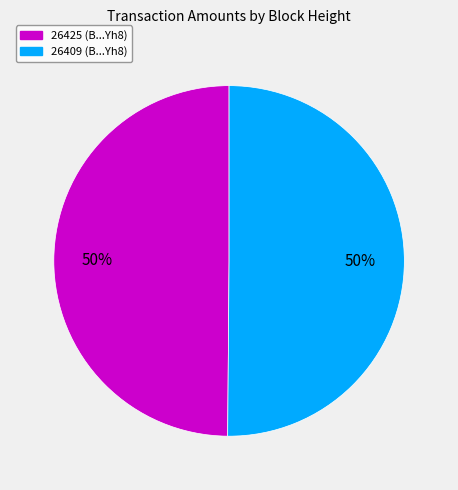

The 26425 slice represents 50% of the pie. True or false?

True